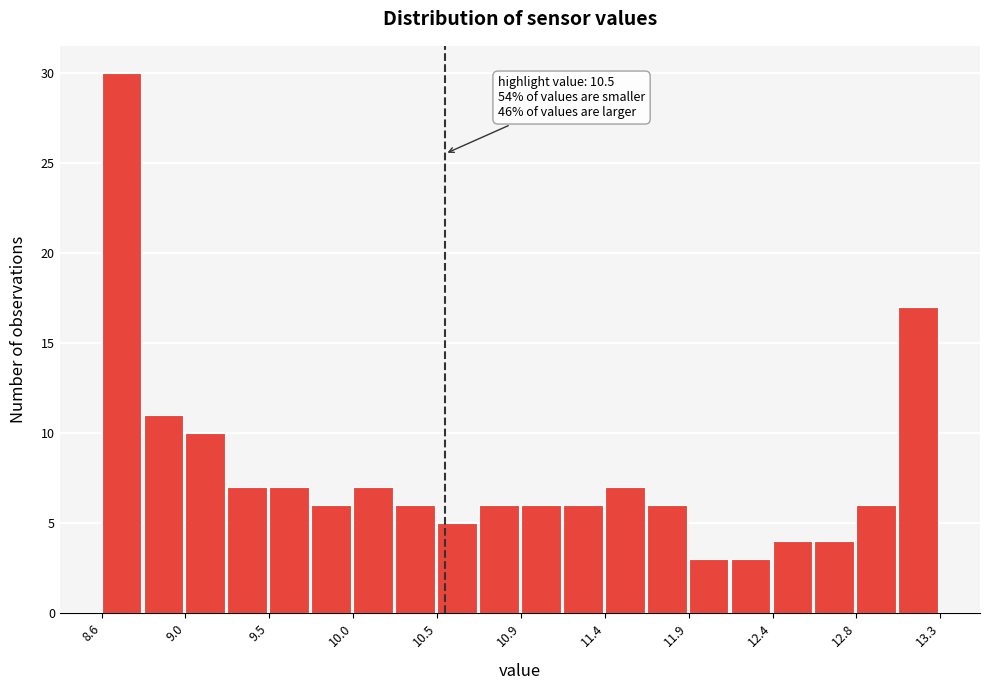

Which range on the x-axis has the tallest bar?

8.55 to 8.80